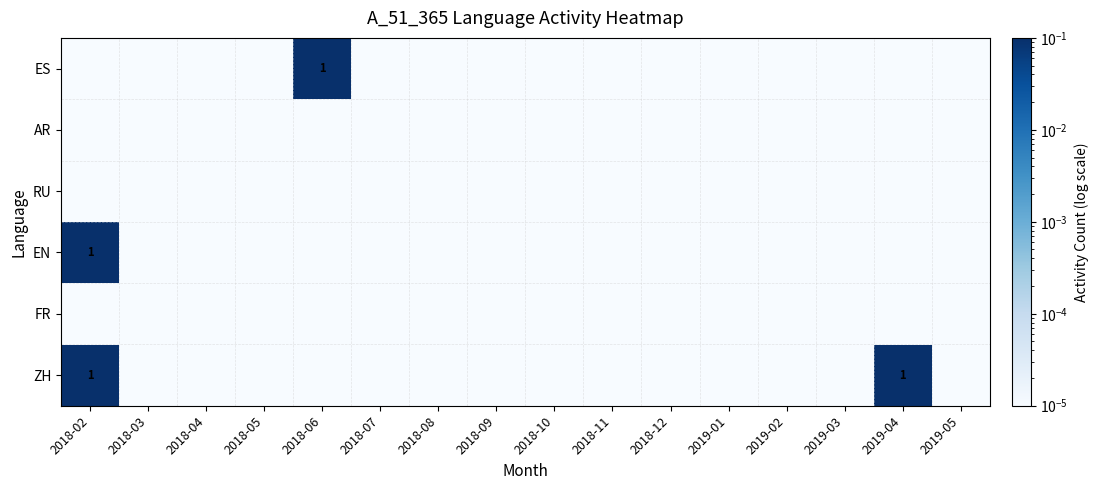

True or false: ZH has a value of 1.0 at 2019-04.

True